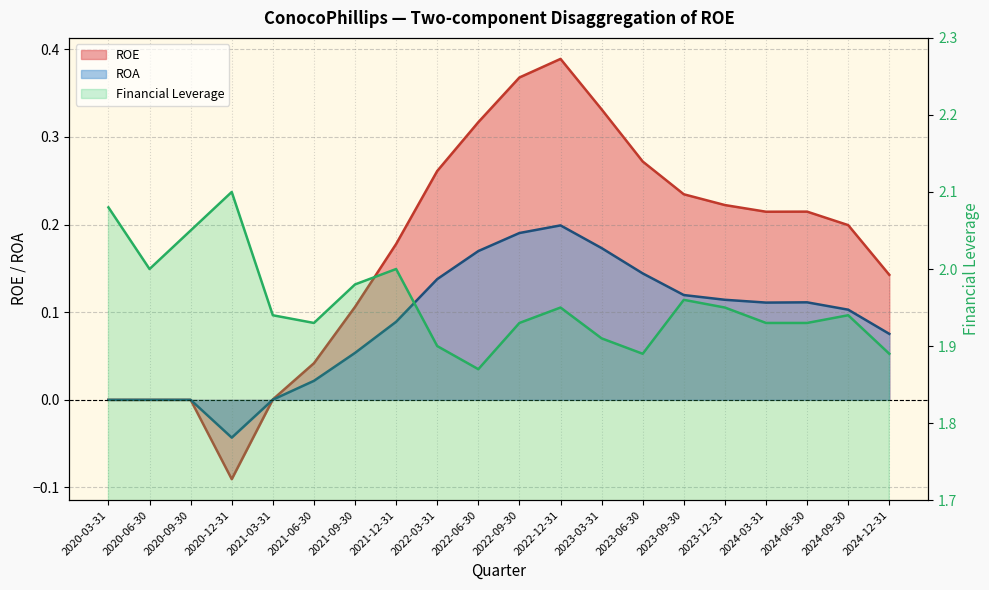

Is it true that ROE equals 0.0 at 2020-09-30?

True